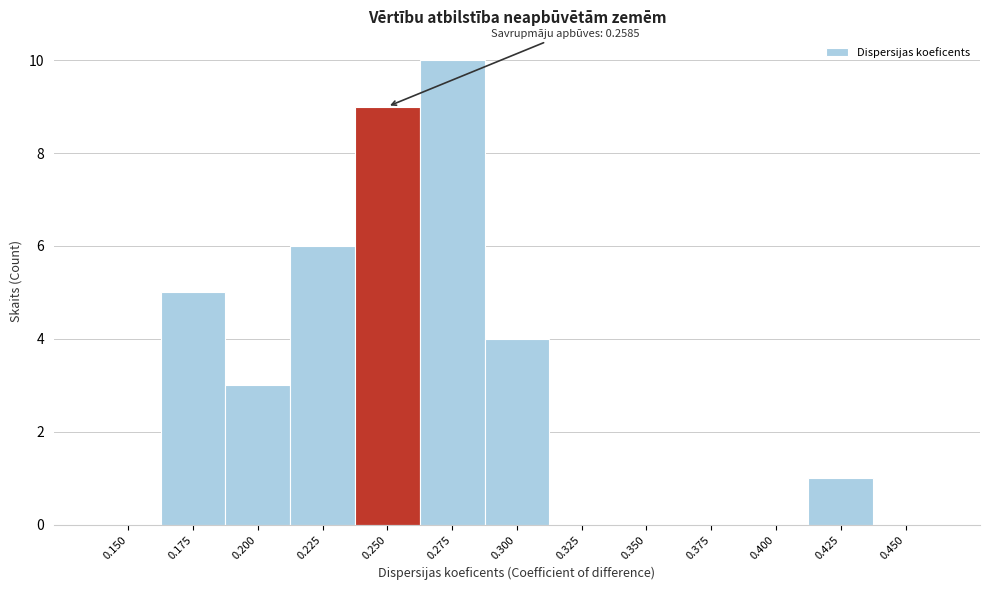

Reading right to left, list all the values displayed in this chart.

0.450=0	0.425=1	0.400=0	0.375=0	0.350=0	0.325=0	0.300=4	0.275=10	0.250=9	0.225=6	0.200=3	0.175=5	0.150=0